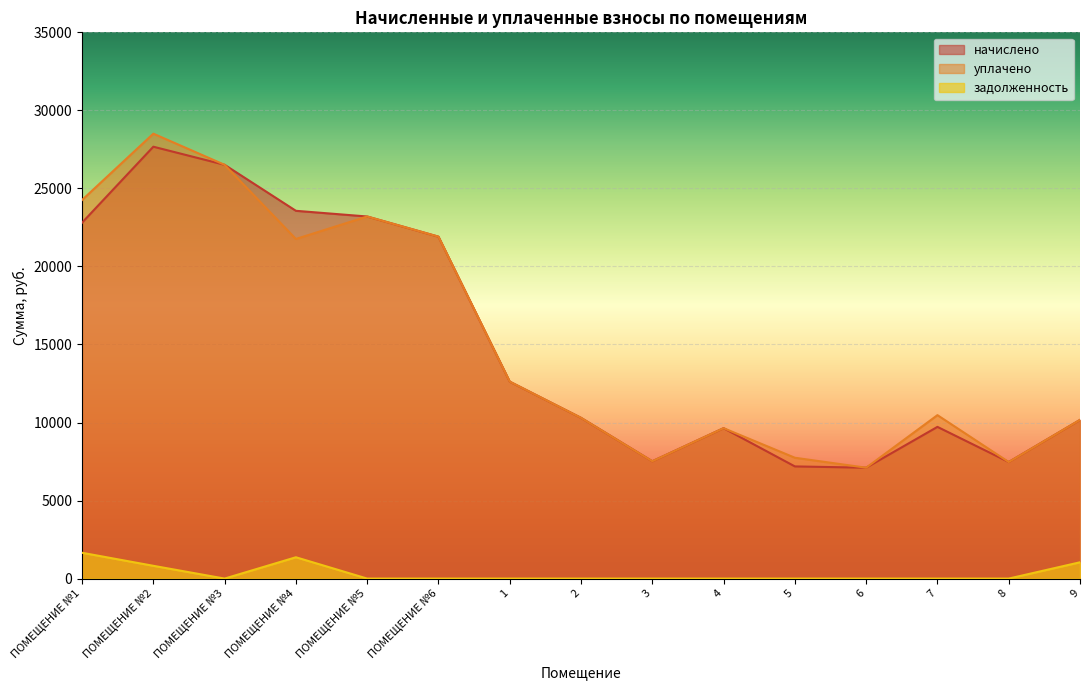

Which has a higher value, 3 or ПОМЕЩЕНИЕ №1?

ПОМЕЩЕНИЕ №1